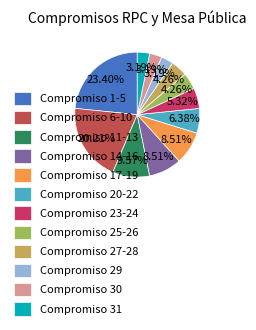

Approximately how many times larger is the value at Compromiso 23-24 compared to Compromiso 30?

1.7